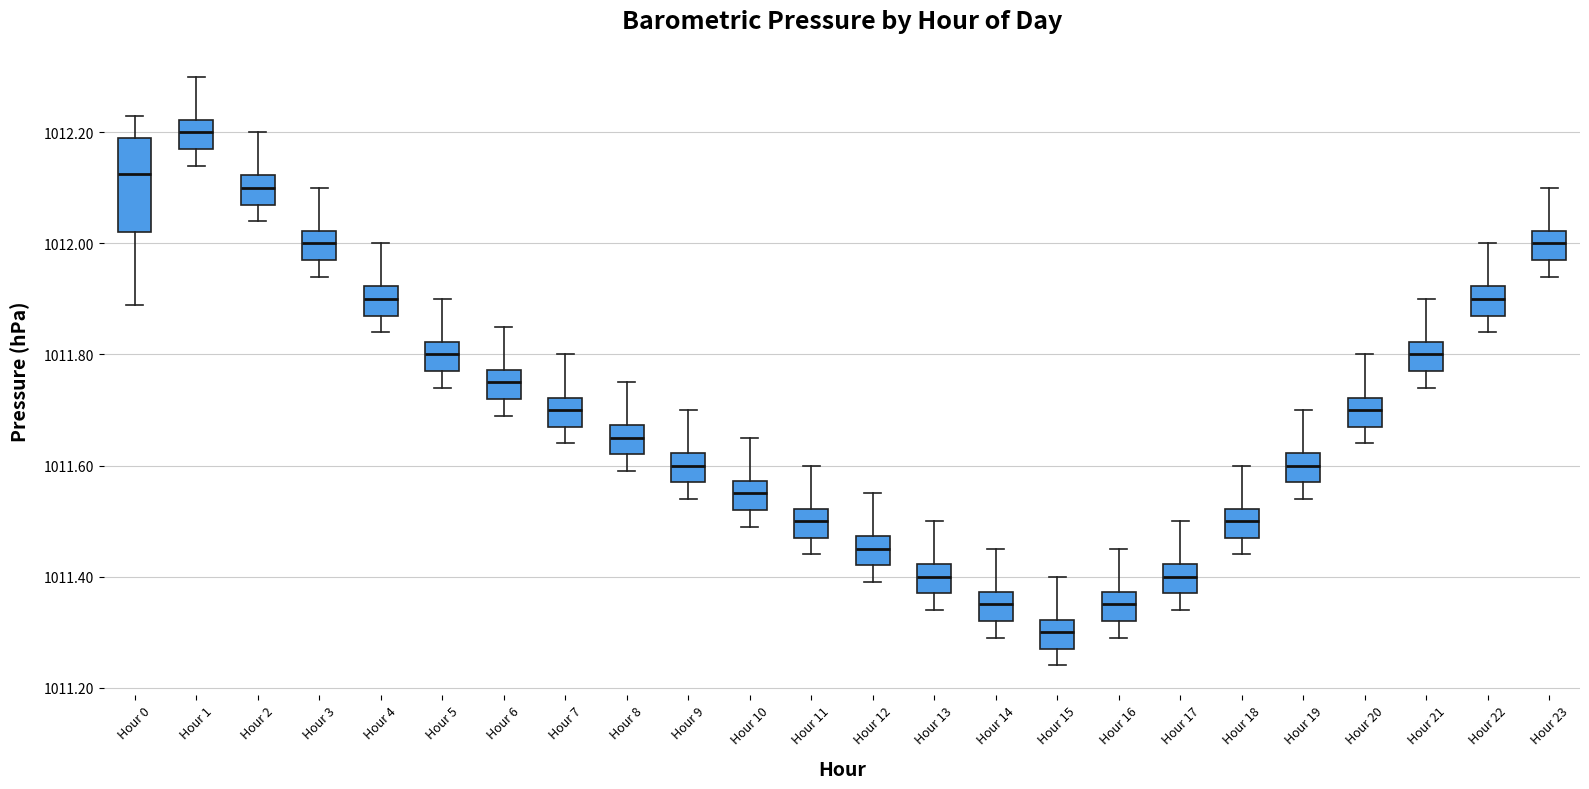

Comparing the boxes themselves (not the whiskers), which one is the tallest?

Hour 0